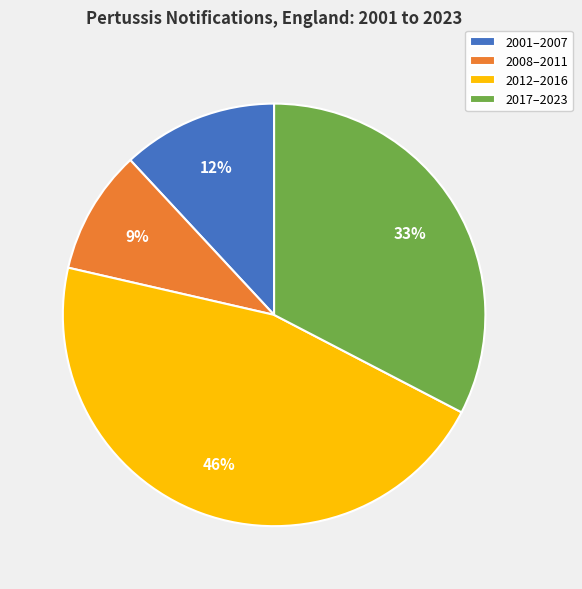

Which slice is the smallest?

2008–2011